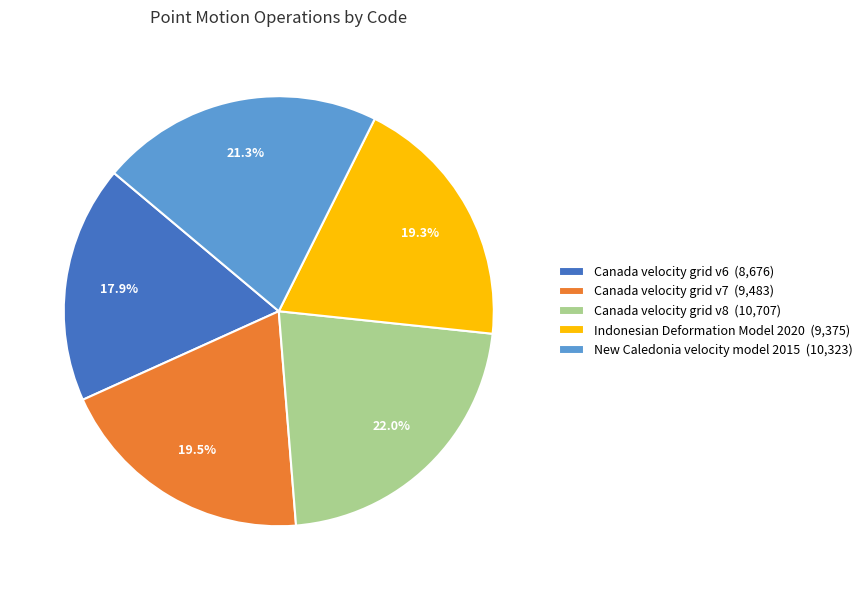

True or false: New Caledonia velocity model 2015 accounts for 21% of the total.

True